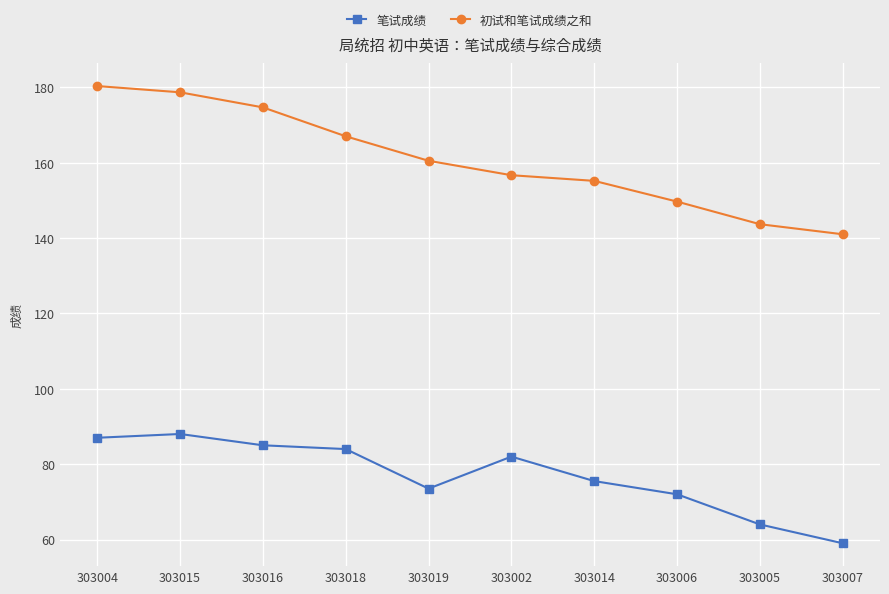

What is the lowest value of the 笔试成绩 series?

59.0